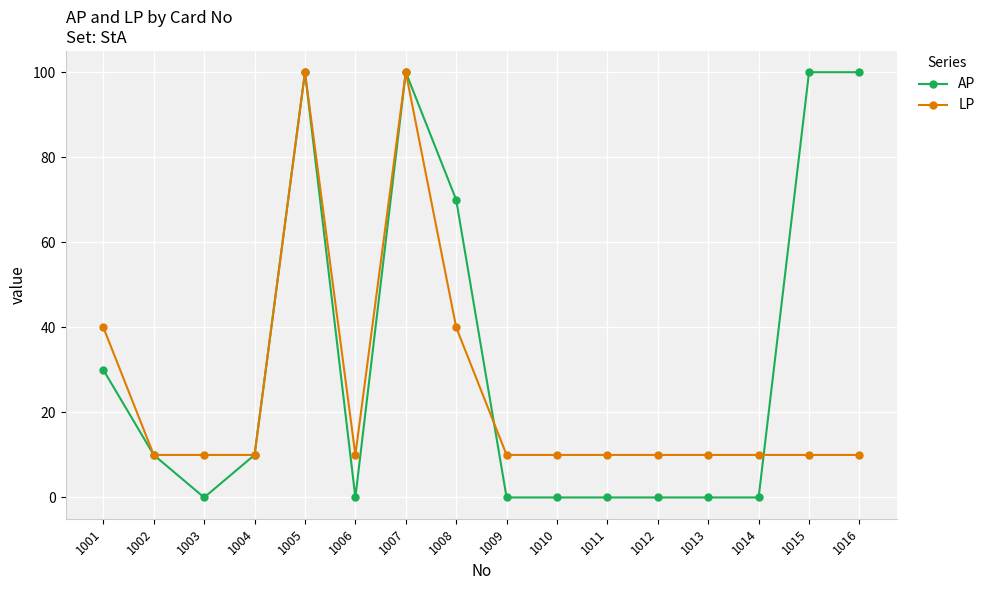

Which series changed the most between 1010 and 1016?

AP